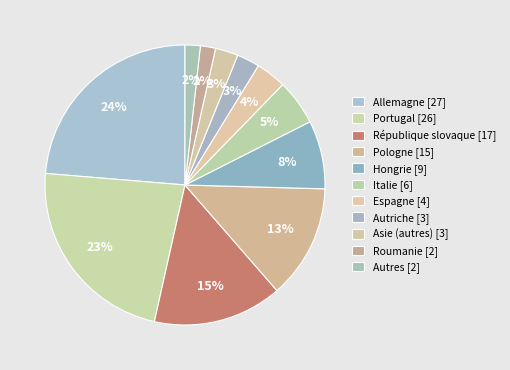

Count the number of slices in the pie.

11